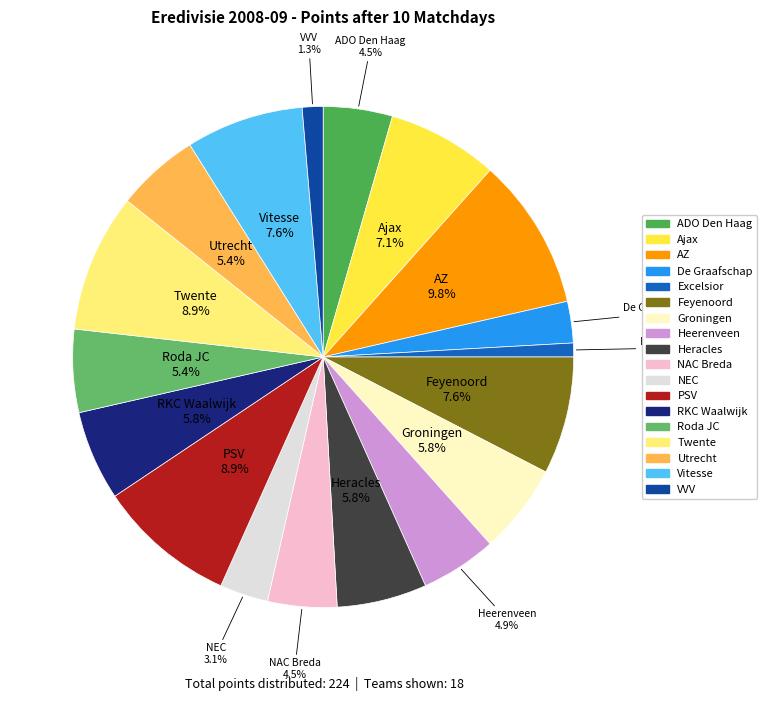

How many segments does this pie chart have?

18